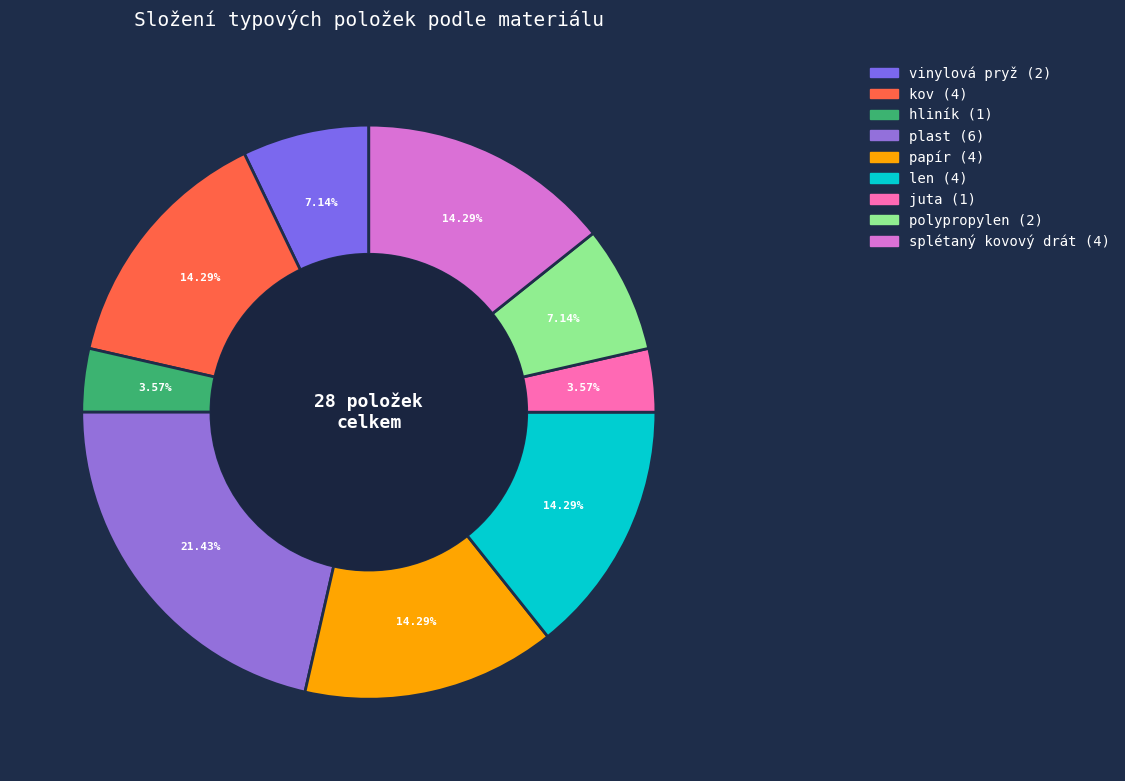

To the nearest percent, what portion does kov represent?

14%